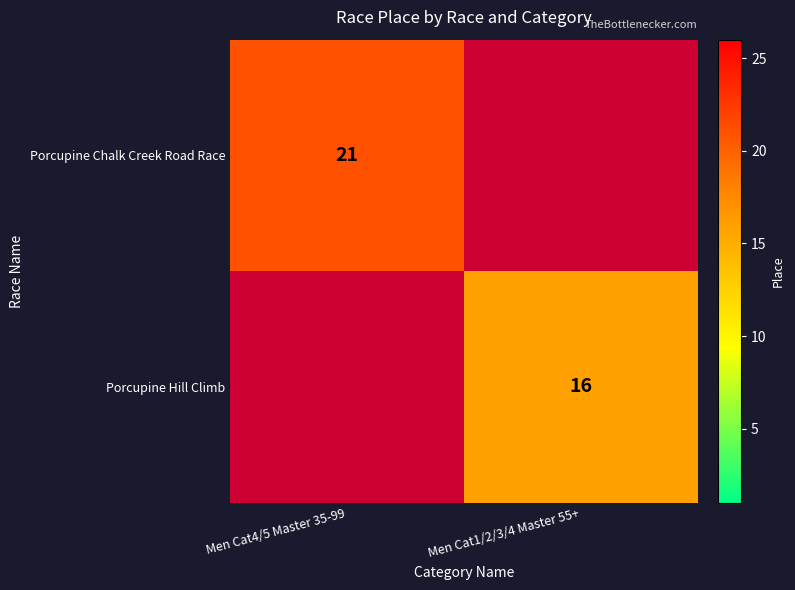

True or false: Porcupine Hill Climb has a value of 16 at Men Cat1/2/3/4 Master 55+.

True